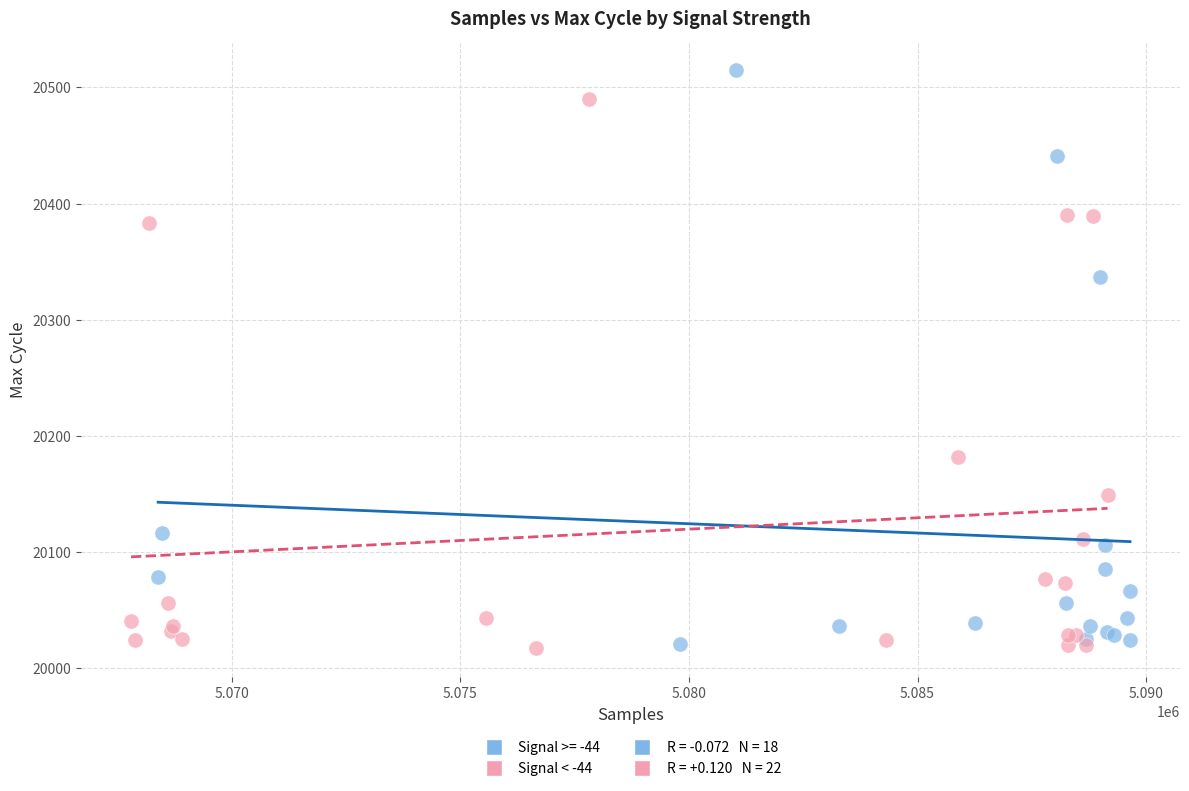

Which series reaches the maximum Y coordinate?

Signal >= -44